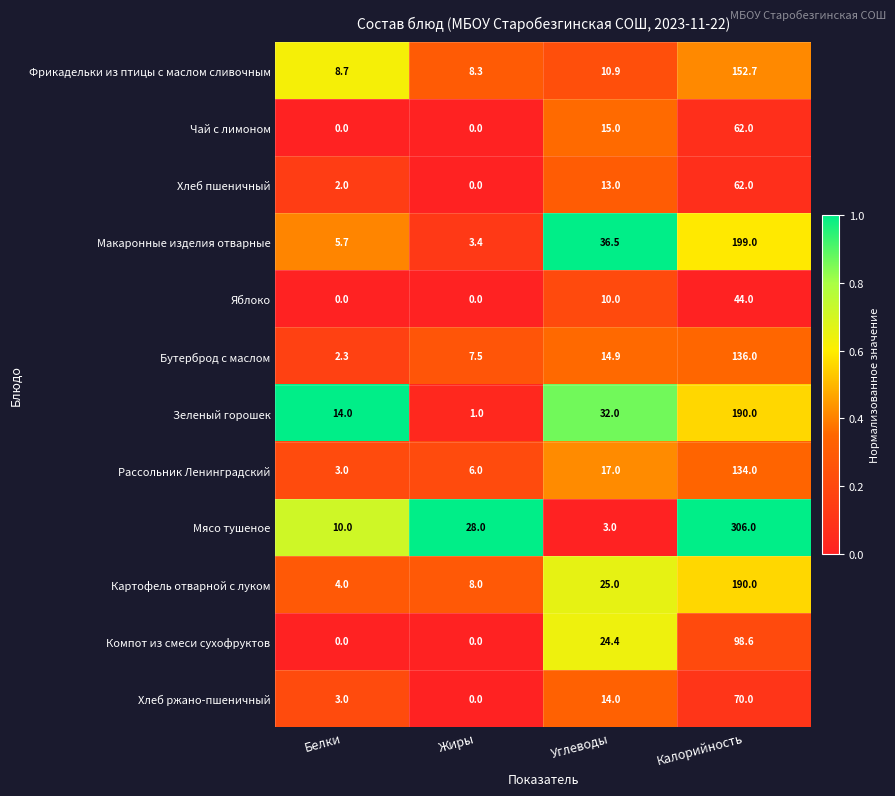

List the labels in order of Макаронные изделия отварные value, smallest first.

Жиры, Белки, Углеводы, Калорийность